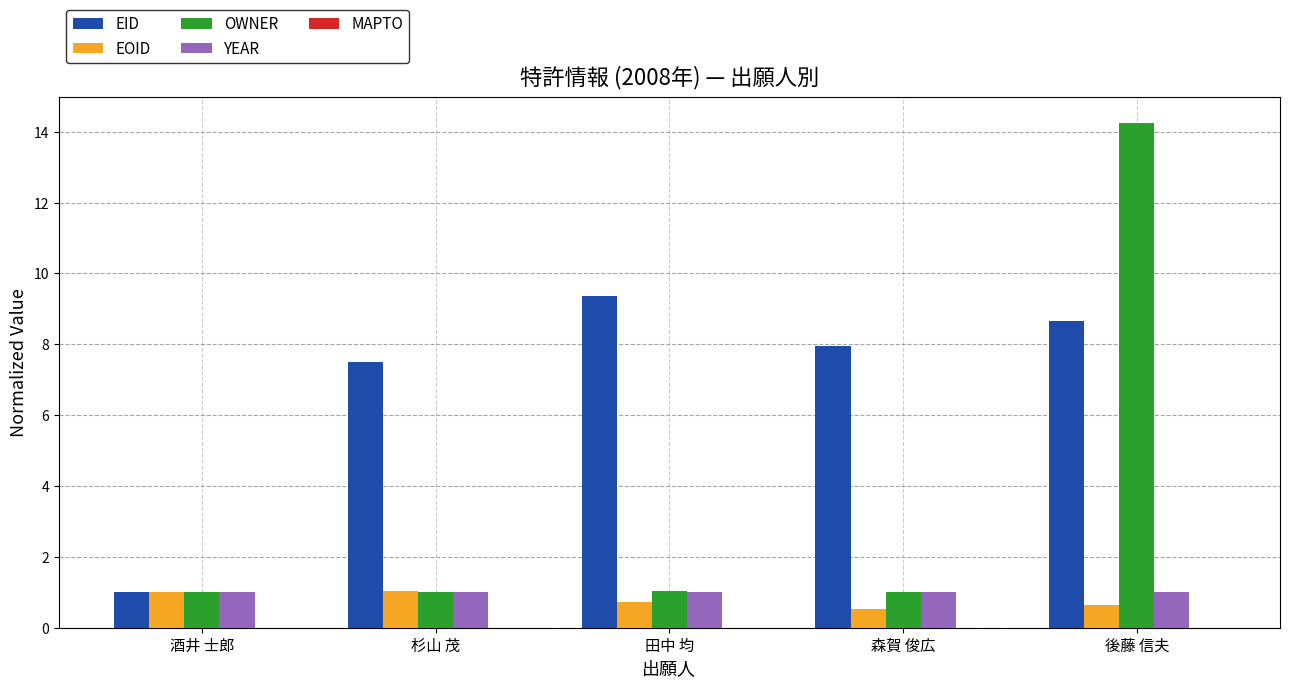

Between 酒井 士郎 and 杉山 茂, which series saw the biggest shift?

EID